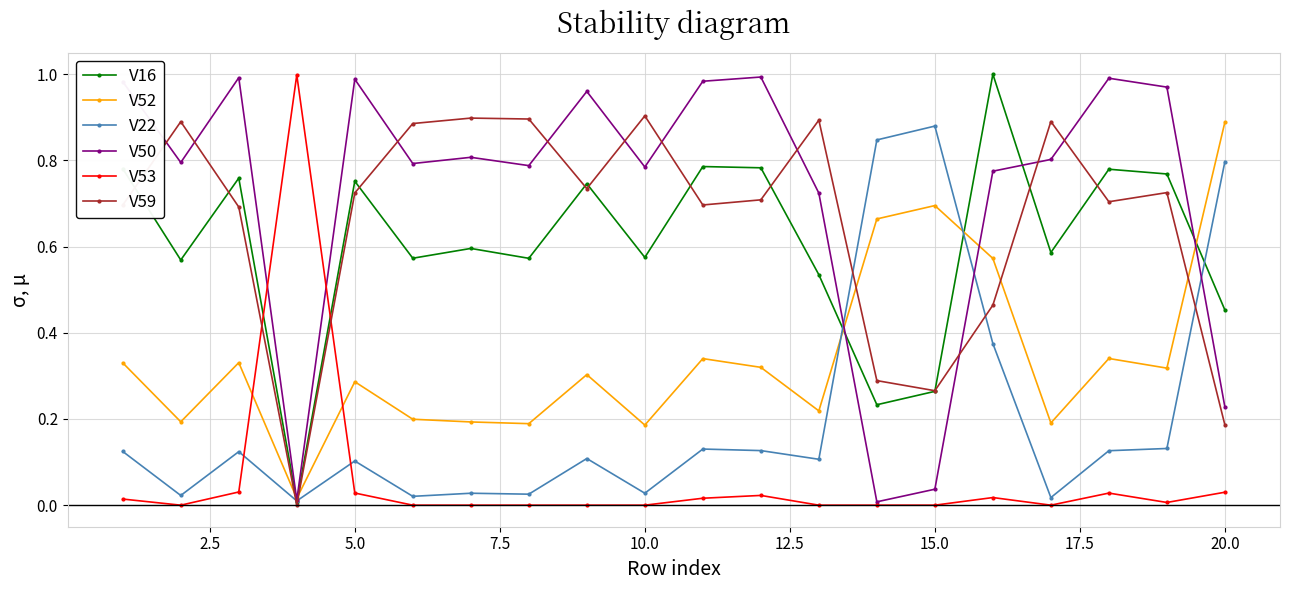

Which series ends up on top after the final intersection of V52 and V53?

V52